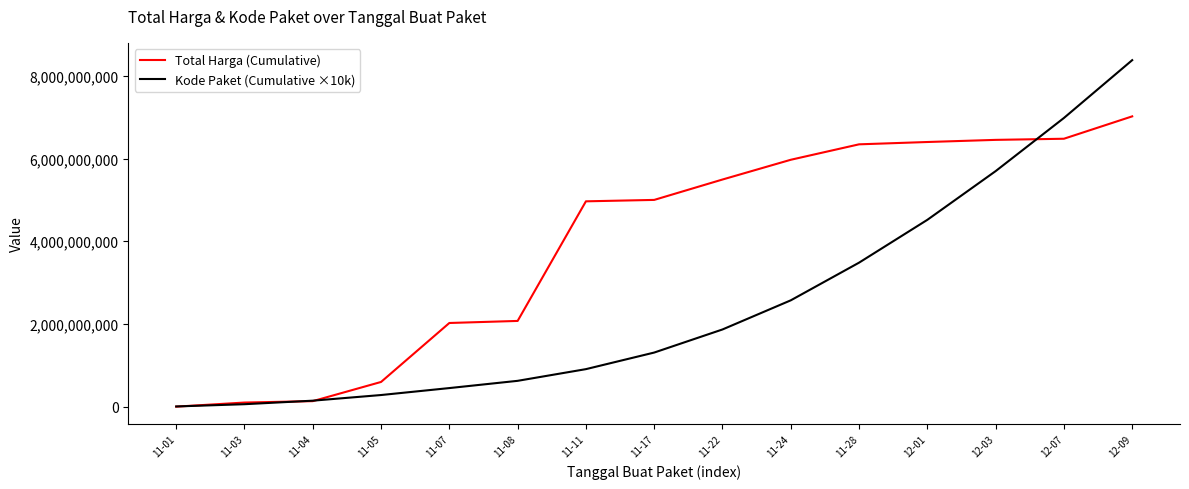

The value of Total Harga (Cumulative) at 11-11 is 4964828210. True or false?

True